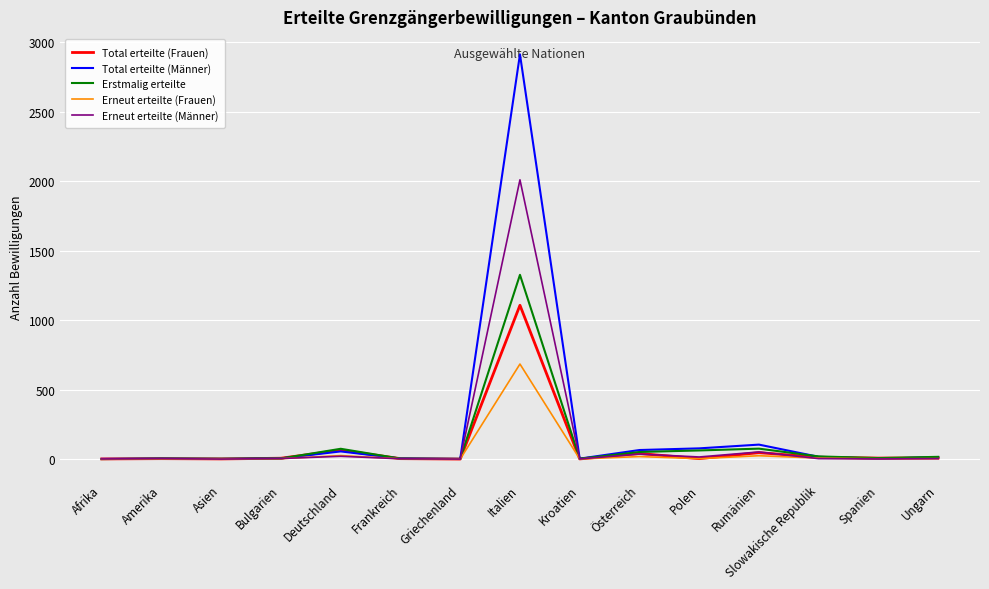

What is the sum of all Erneut erteilte (Frauen) values?

773